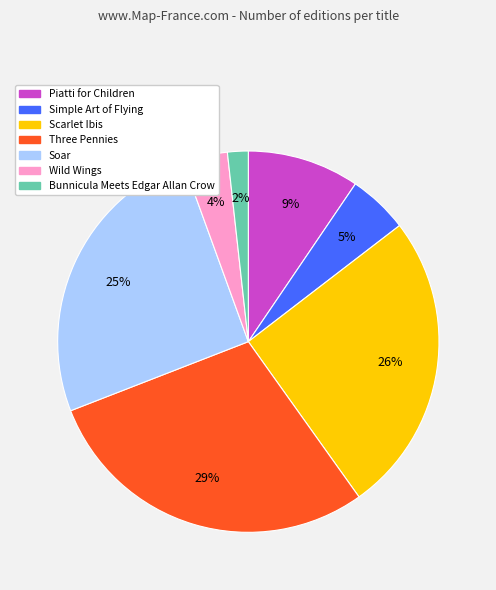

Which category has the biggest portion of the pie?

Three Pennies